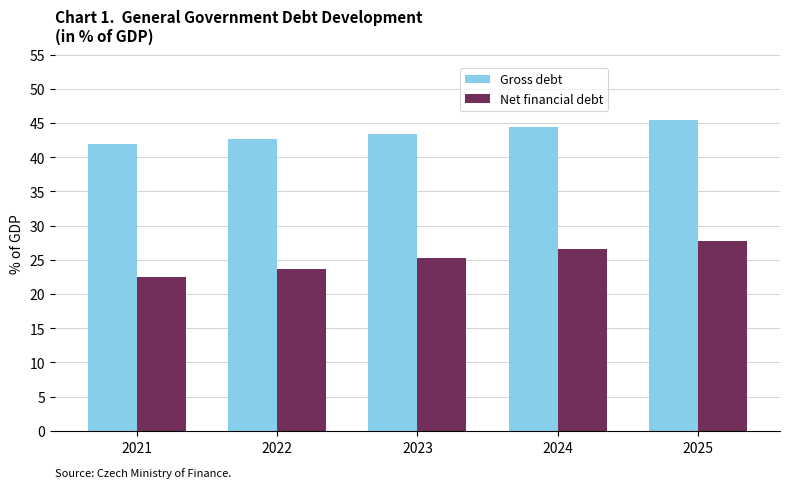

What is the lowest value of the Net financial debt series?

22.5